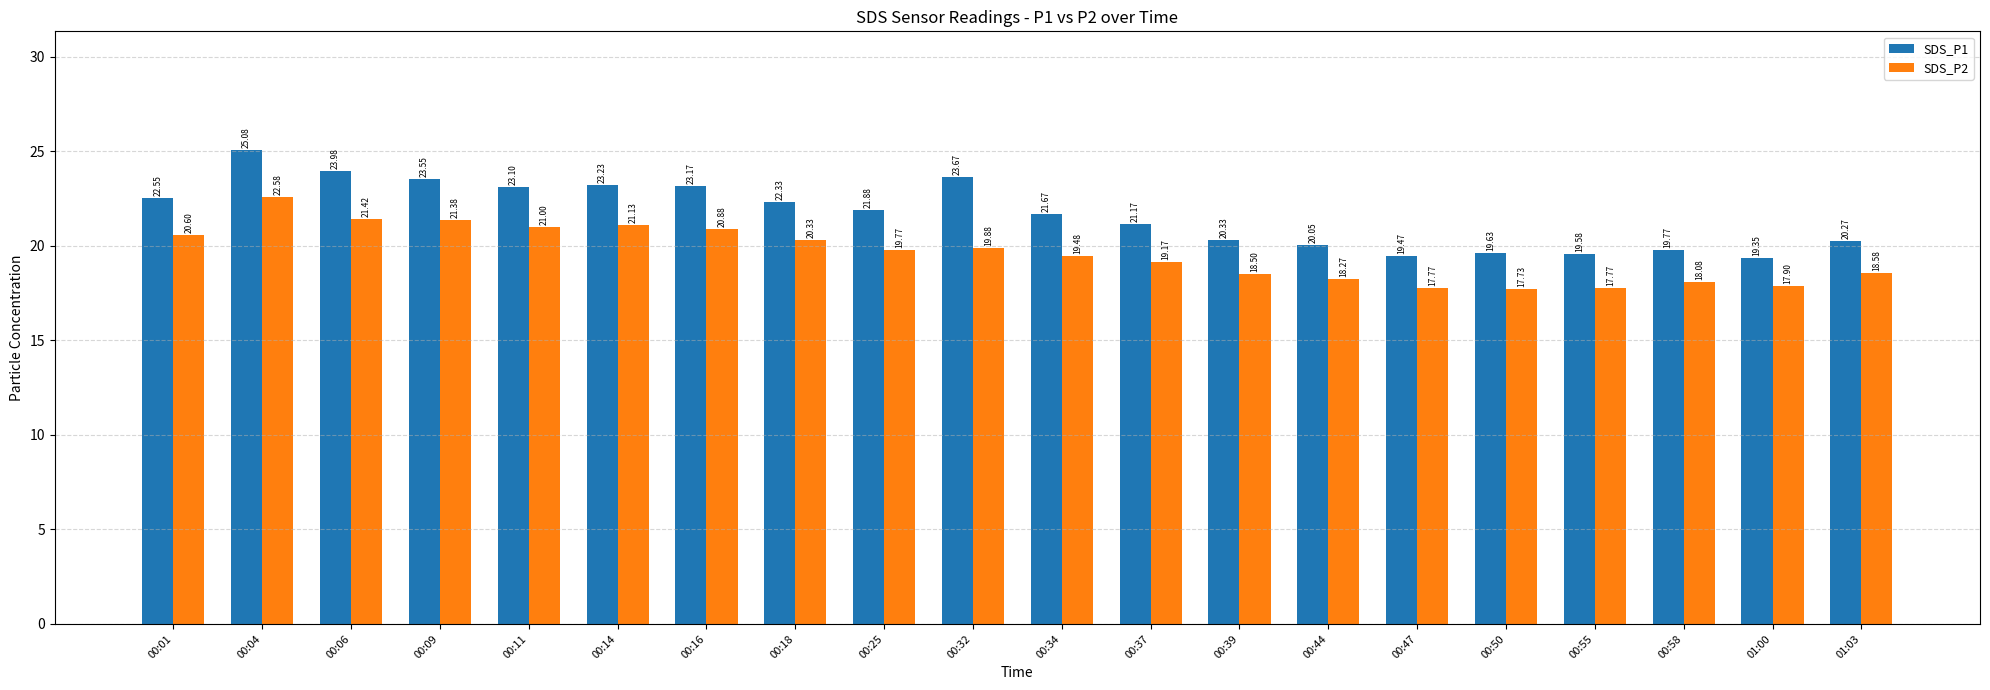

At which category is the sum across all series the highest?

00:04